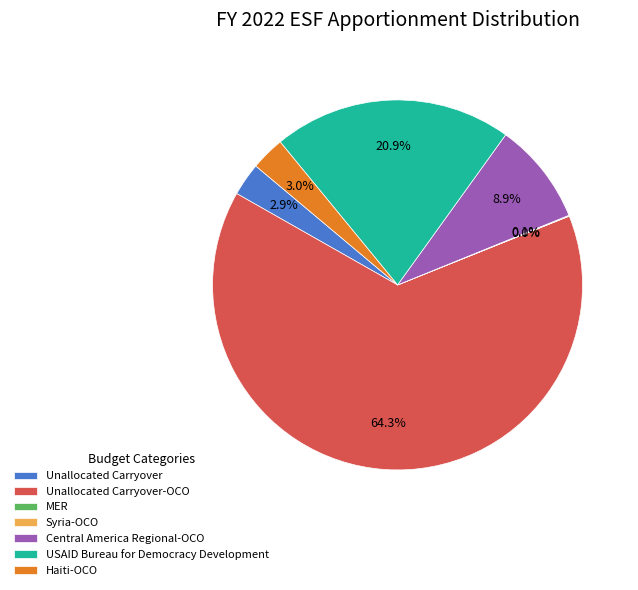

Which category has the biggest portion of the pie?

Unallocated Carryover-OCO